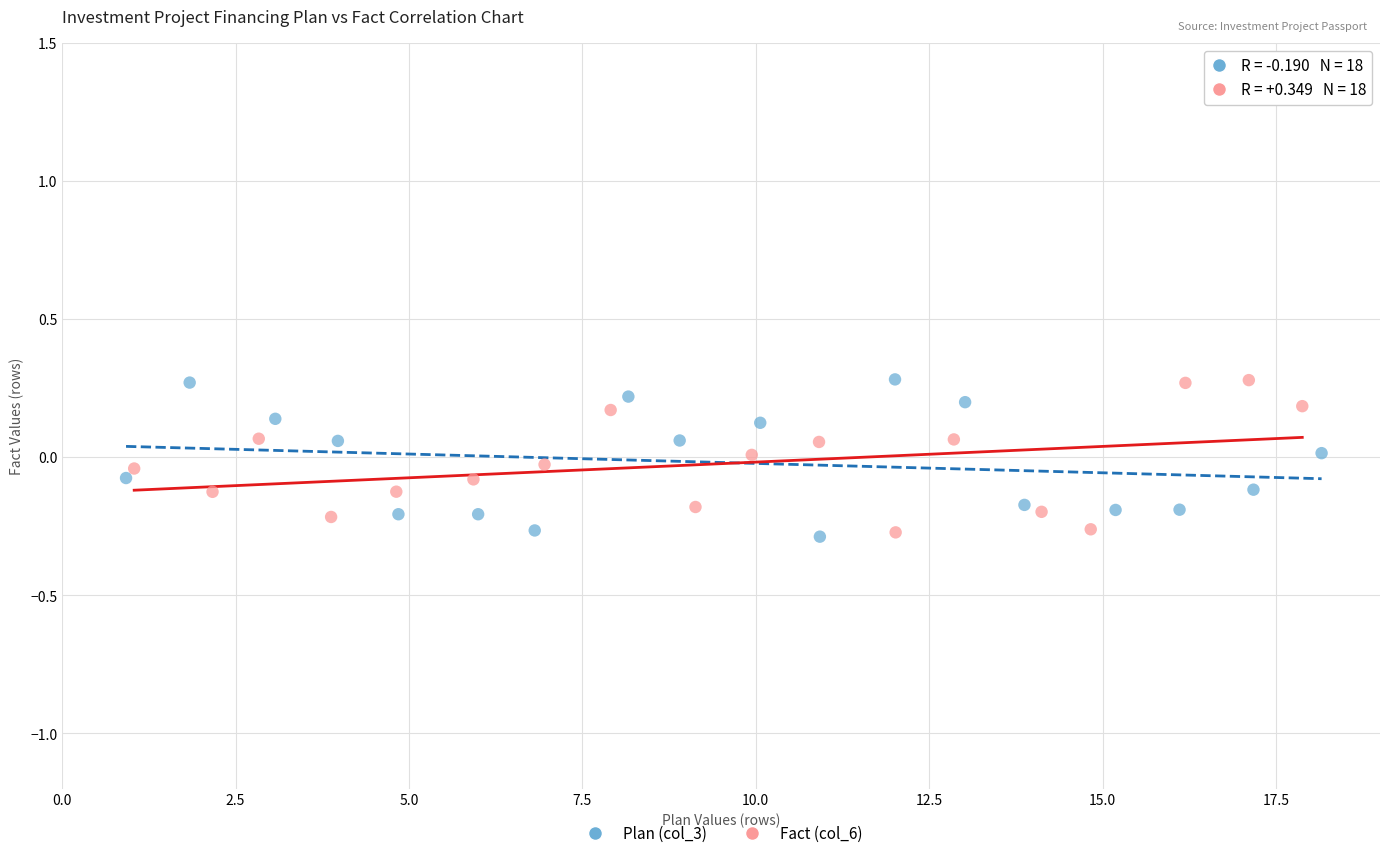

What are all the series names shown in the legend?

Plan (col_3), Fact (col_6)